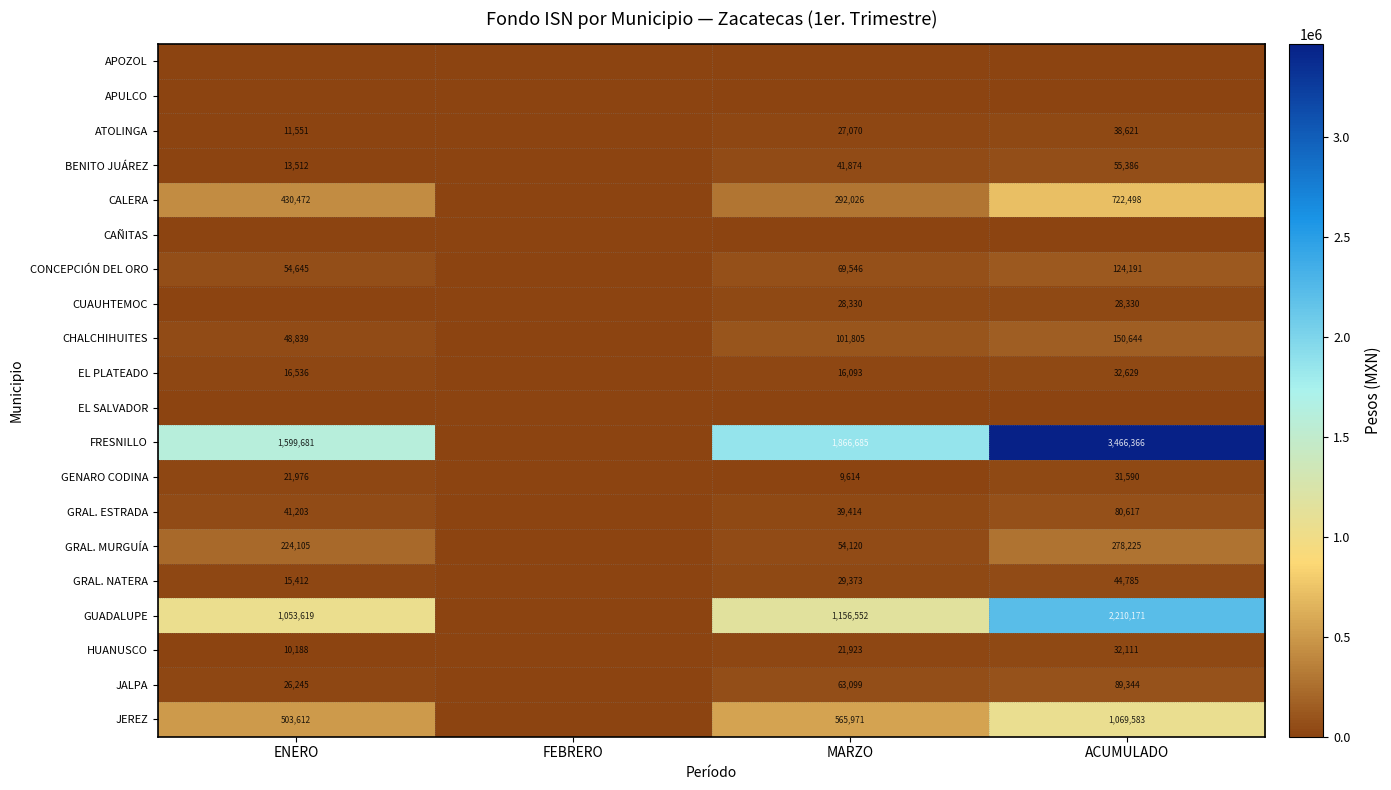

What is the difference between the GRAL. ESTRADA values at ACUMULADO and ENERO?

39414